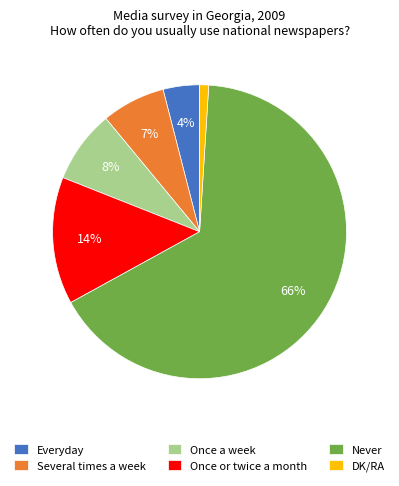

What is the largest slice in the pie chart?

Never